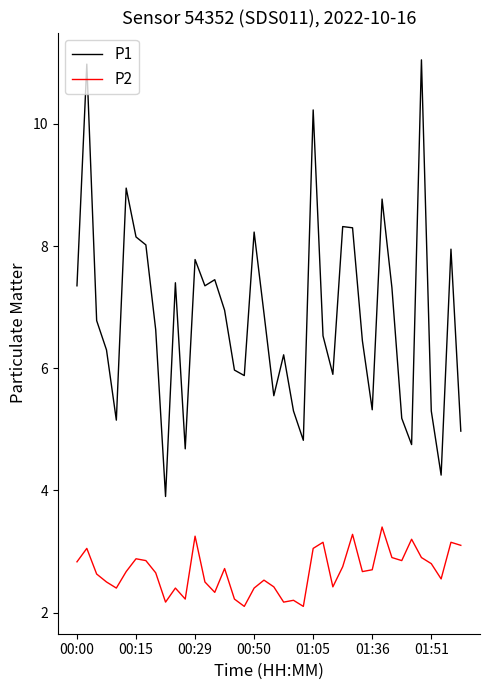

True or false: P2 and P1 cross at least once.

False